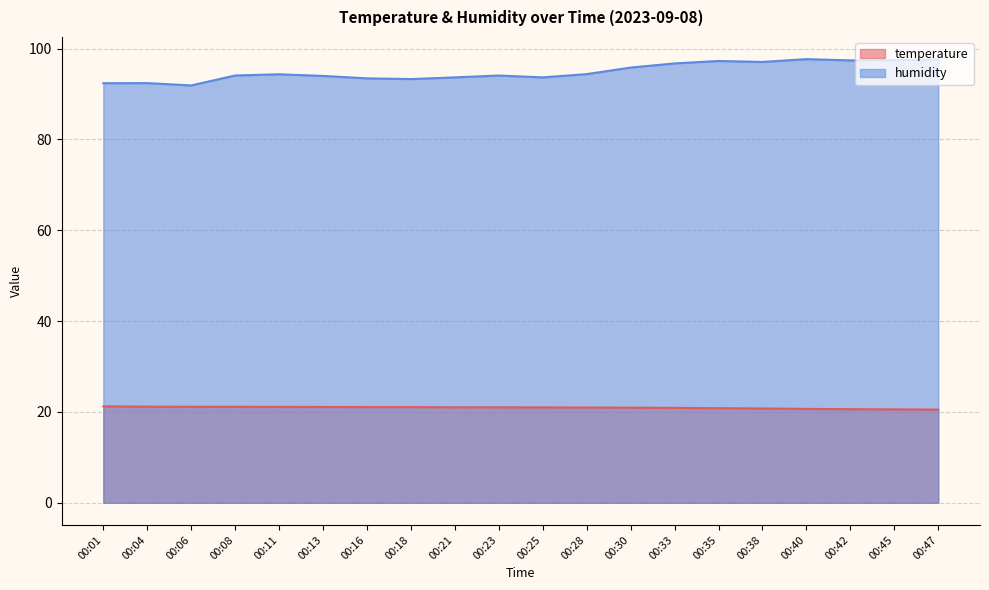

Is it true that humidity equals 168.1 at 00:23?

False